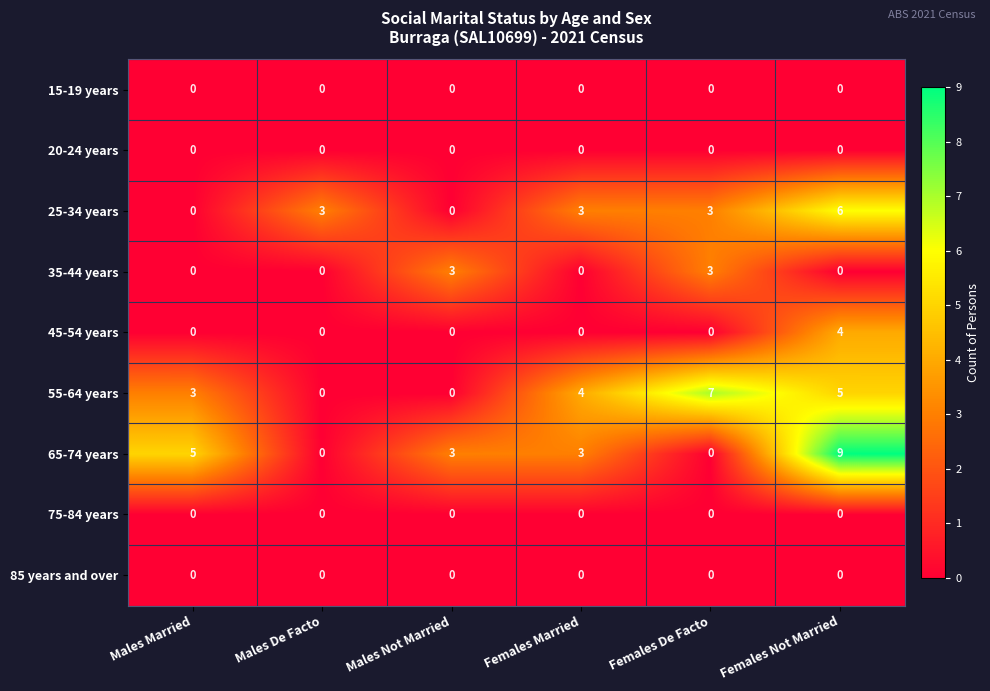

What is the maximum value for 45-54 years?

4